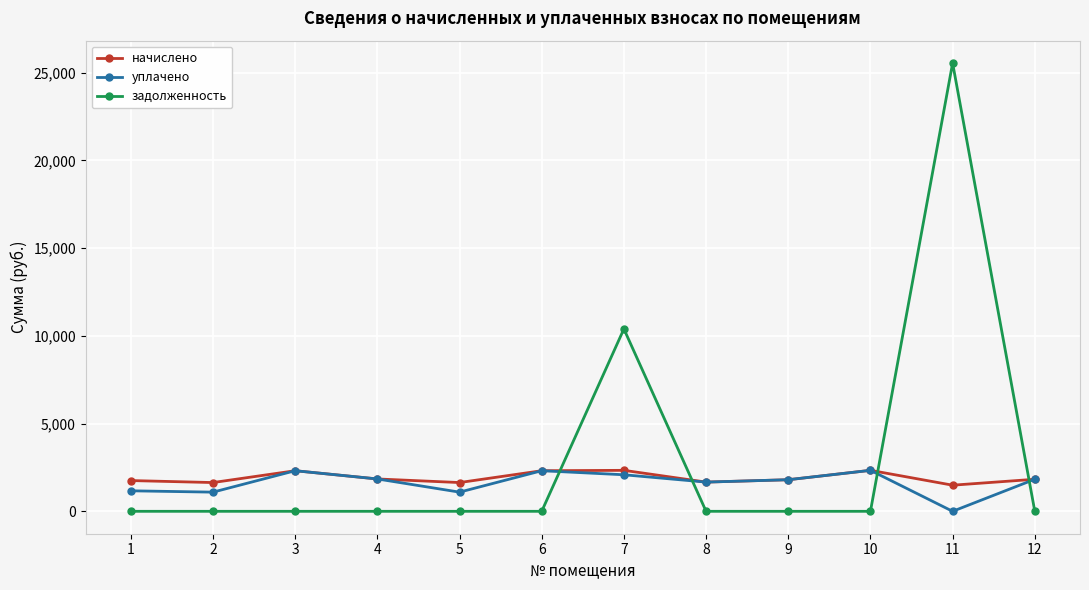

How many intersections are there between начислено and задолженность?

4